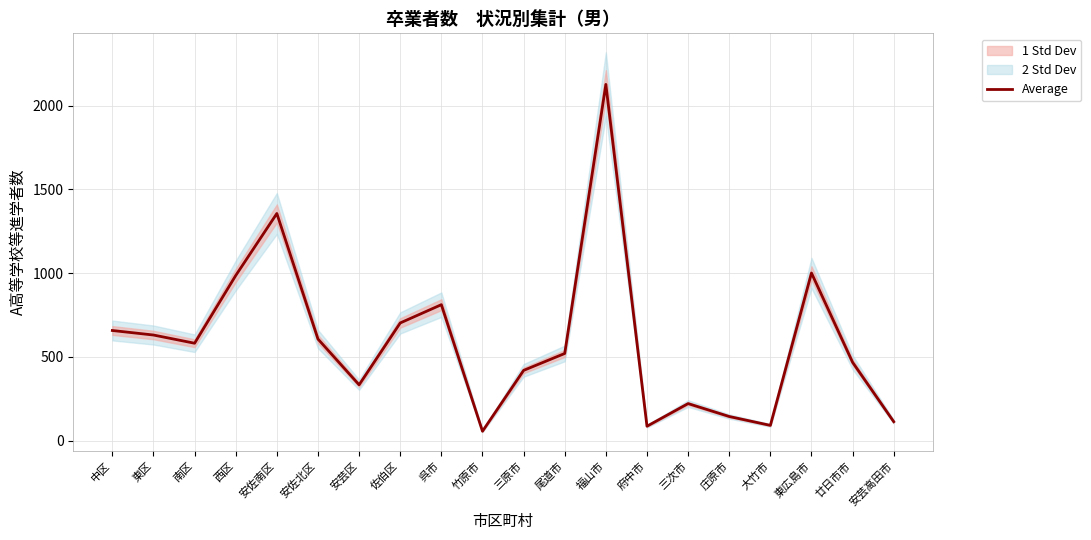

What is the approximate value at 三原市?

420